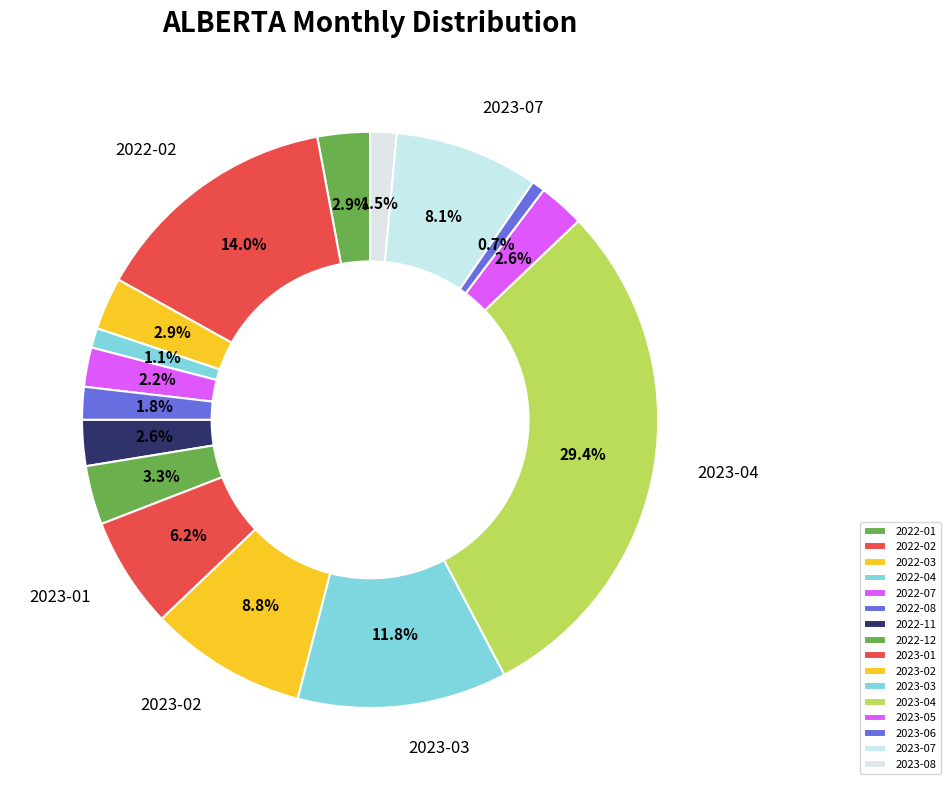

What is the total percentage of 2023-07 and 2023-02?

16.9%